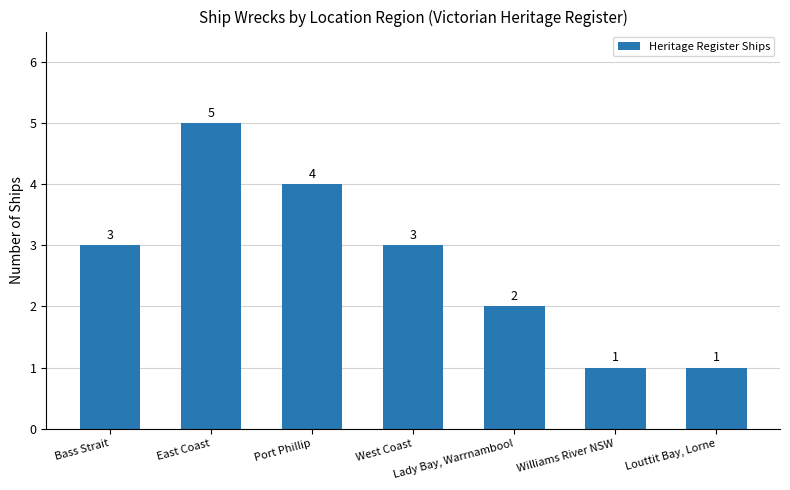

What is the change in value from East Coast to Williams River NSW?

-4